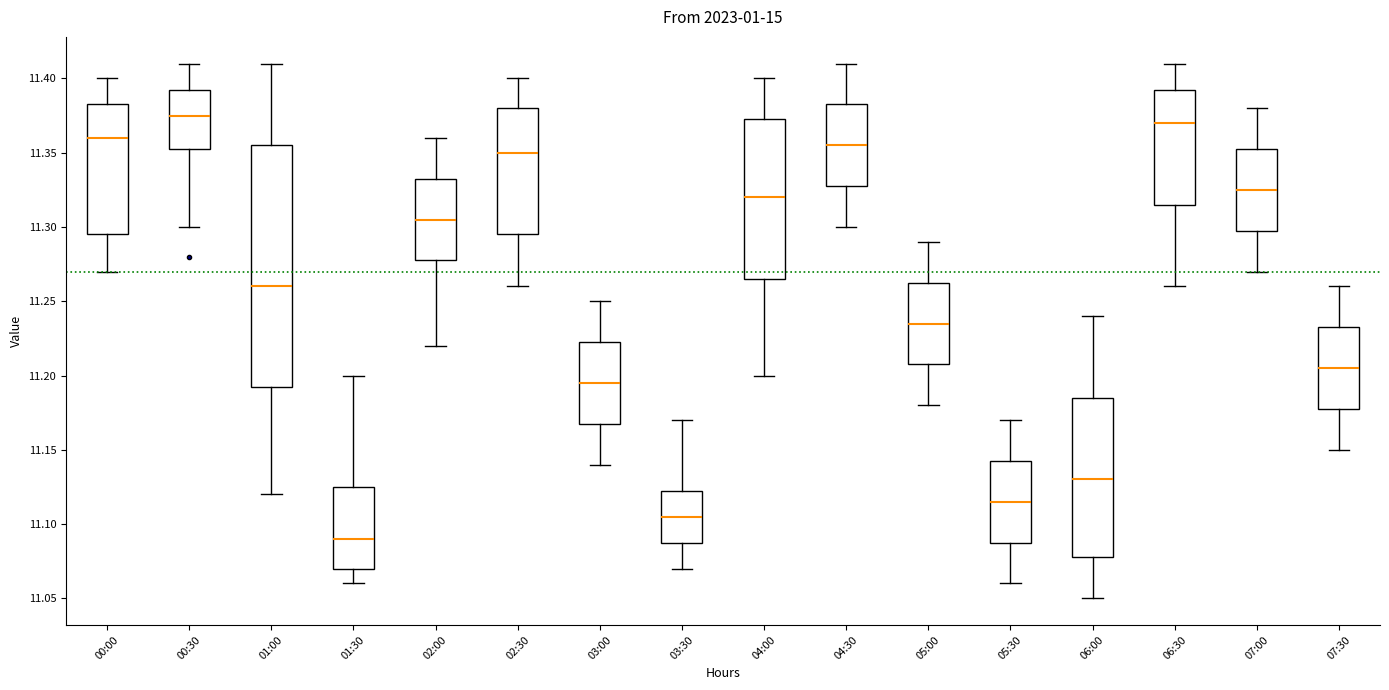

Where is the lower edge of the box for 04:30 on the y-axis? The values are not printed on the chart, so give them approximately, as read against the axis.

11.330